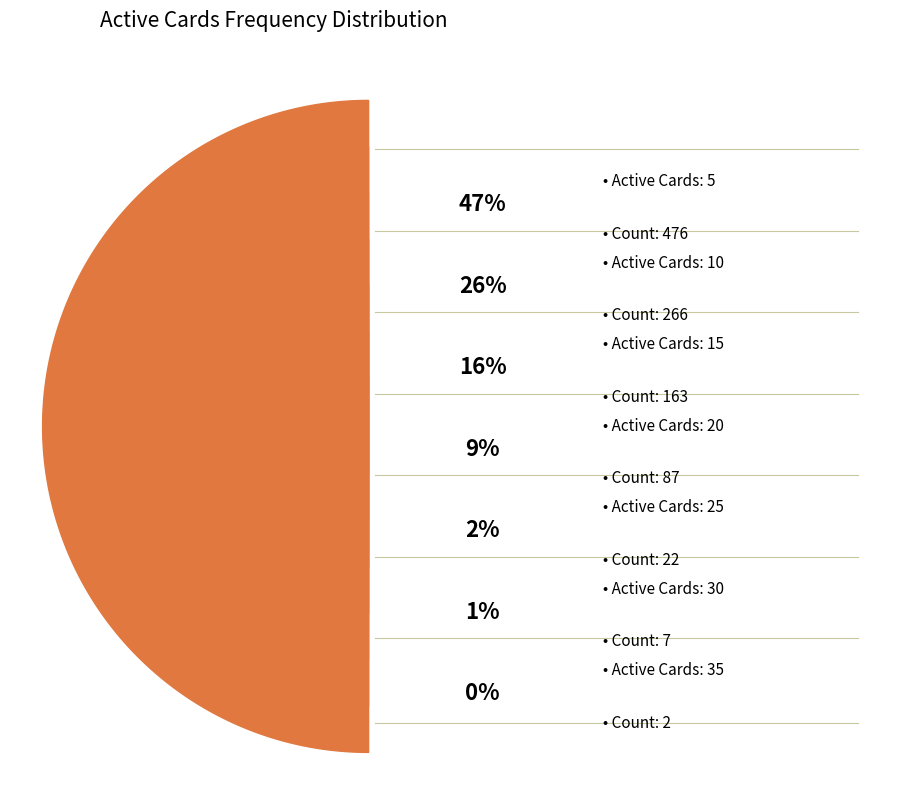

Combined, do 35 and 25 account for over 50%?

No